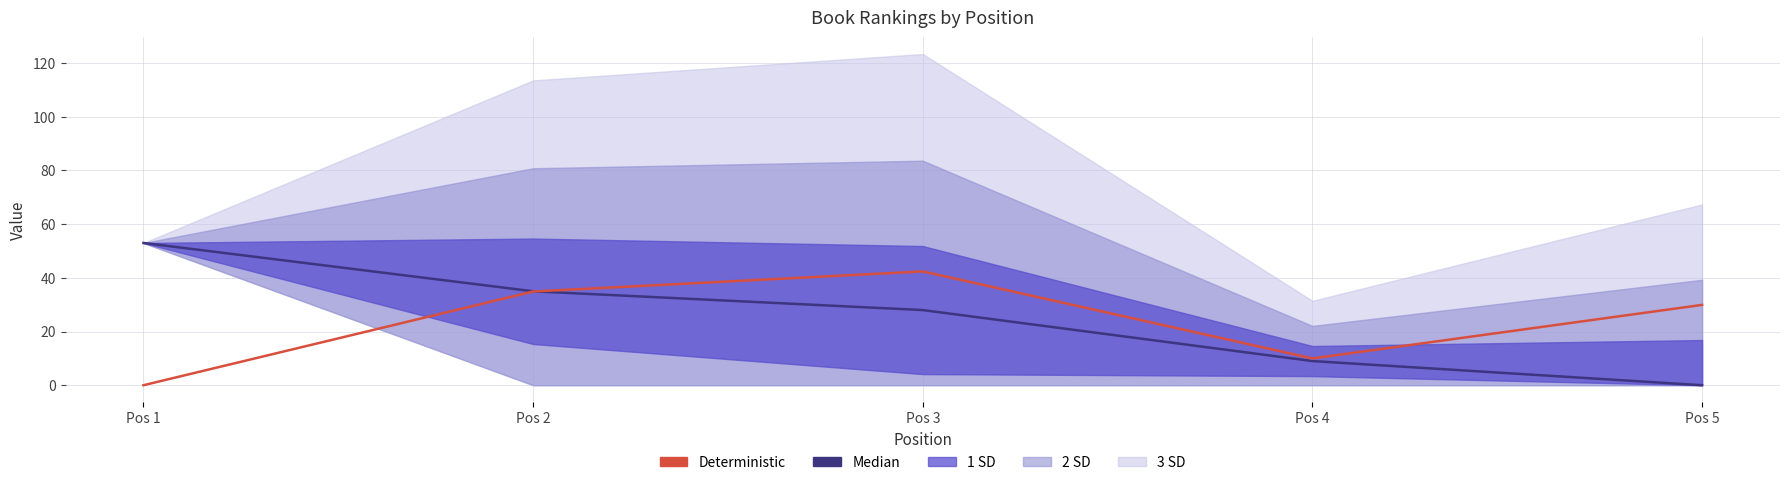

Which has a higher value, Pos 4 or Pos 2?

Pos 2